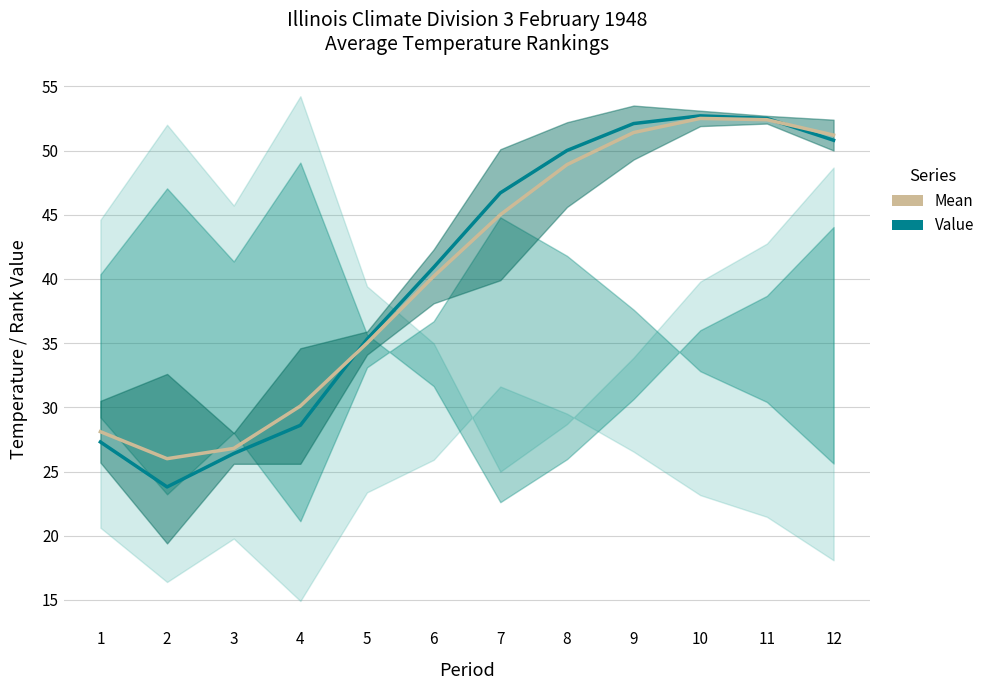

What is the value of the Value point at the 8th from the left?

50.0